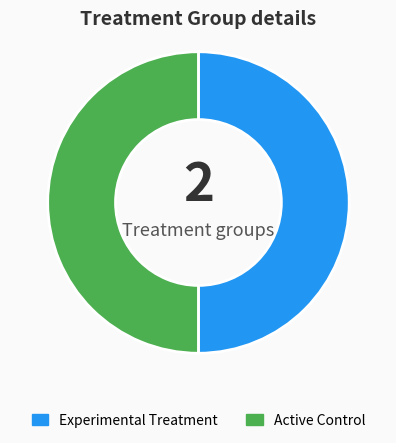

True or false: Active Control accounts for 50% of the total.

True